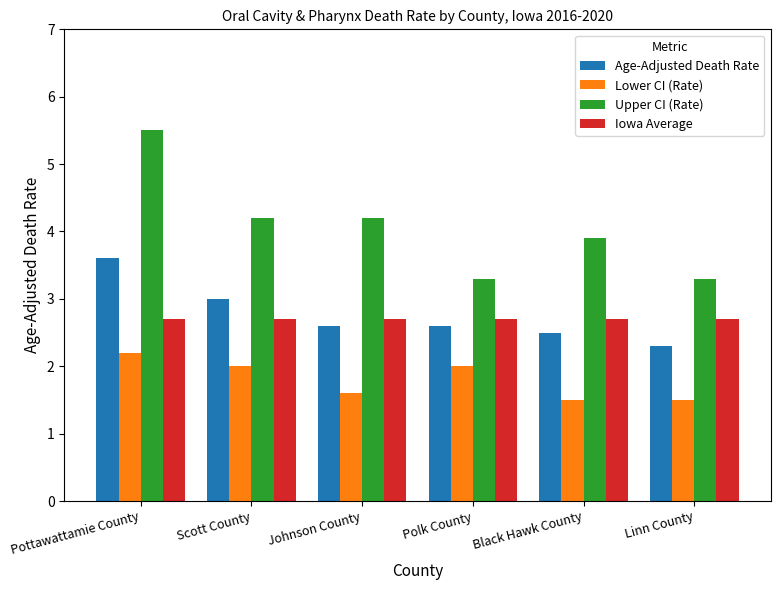

What is the label of the 5th bar from the right?

Scott County